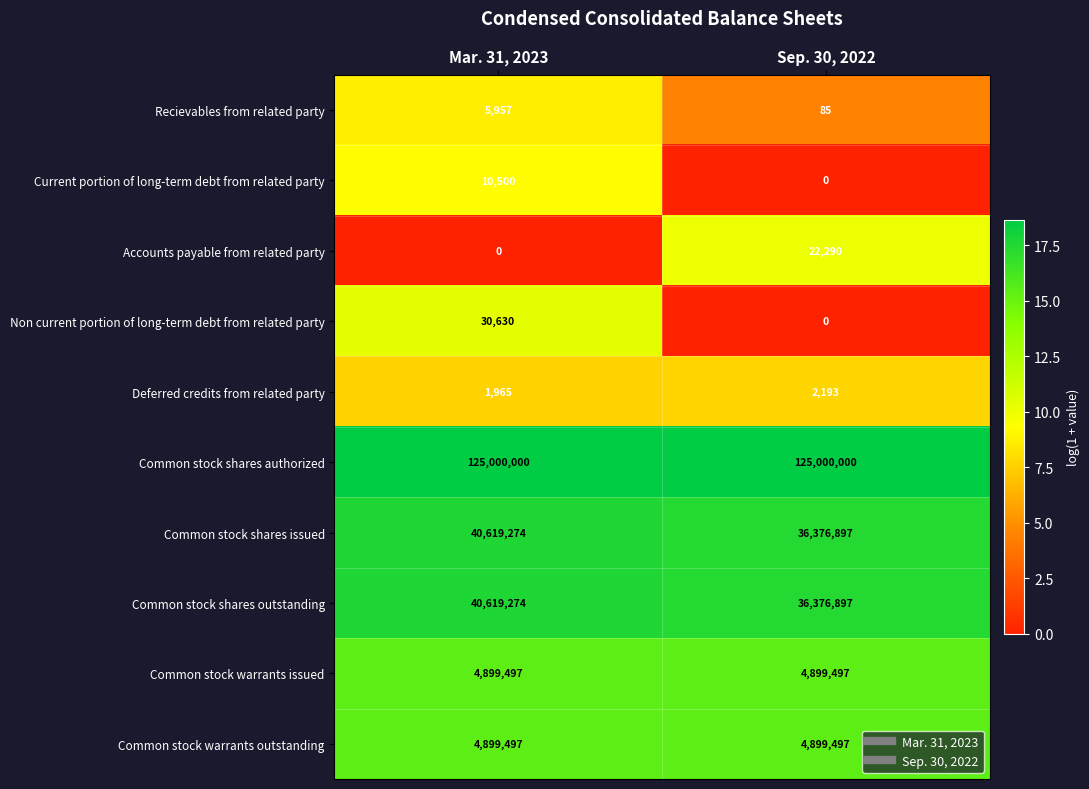

At which category is the sum across all series the highest?

Mar. 31, 2023